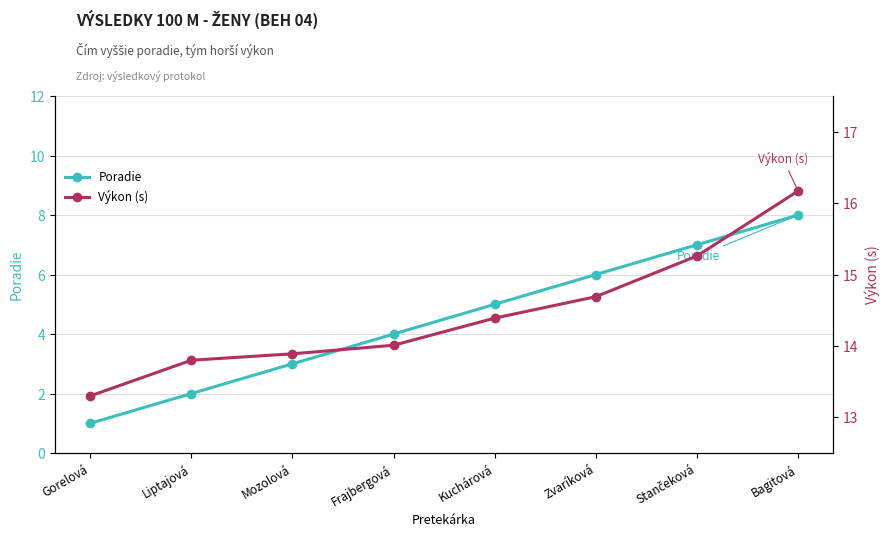

What is the sum of the Výkon (s) values at Liptajová and Stančeková?

29.1